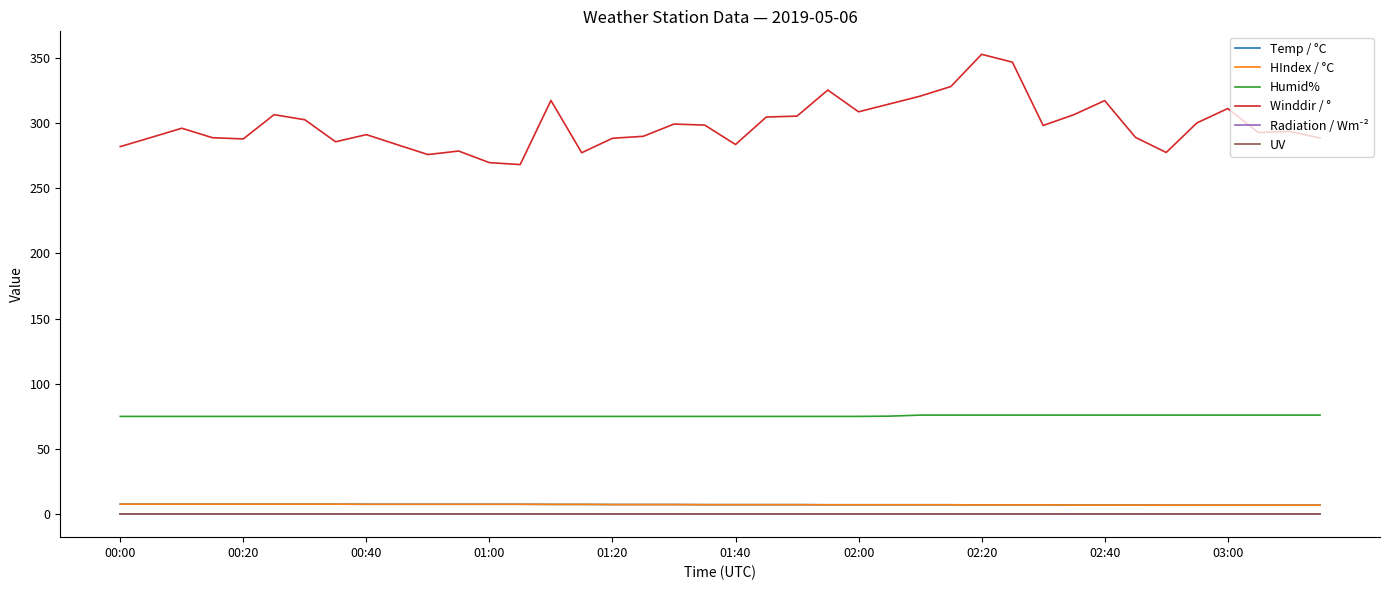

Which category has the highest value in the Temp / °C series?

00:00